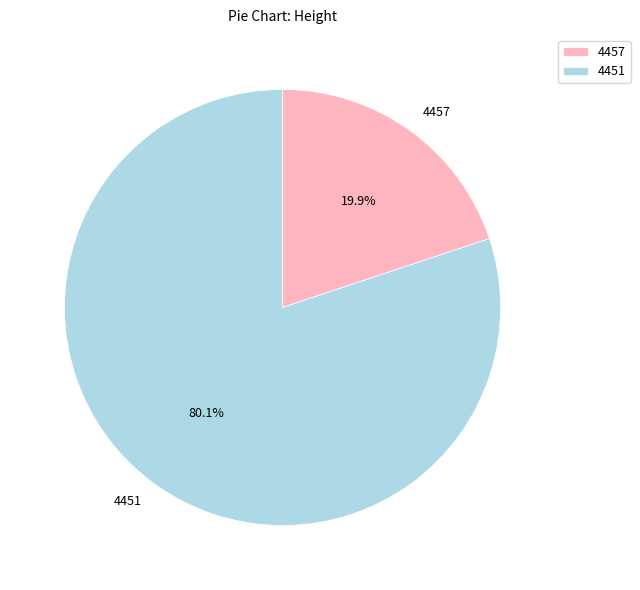

Rank the categories by value from highest to lowest.

4451, 4457